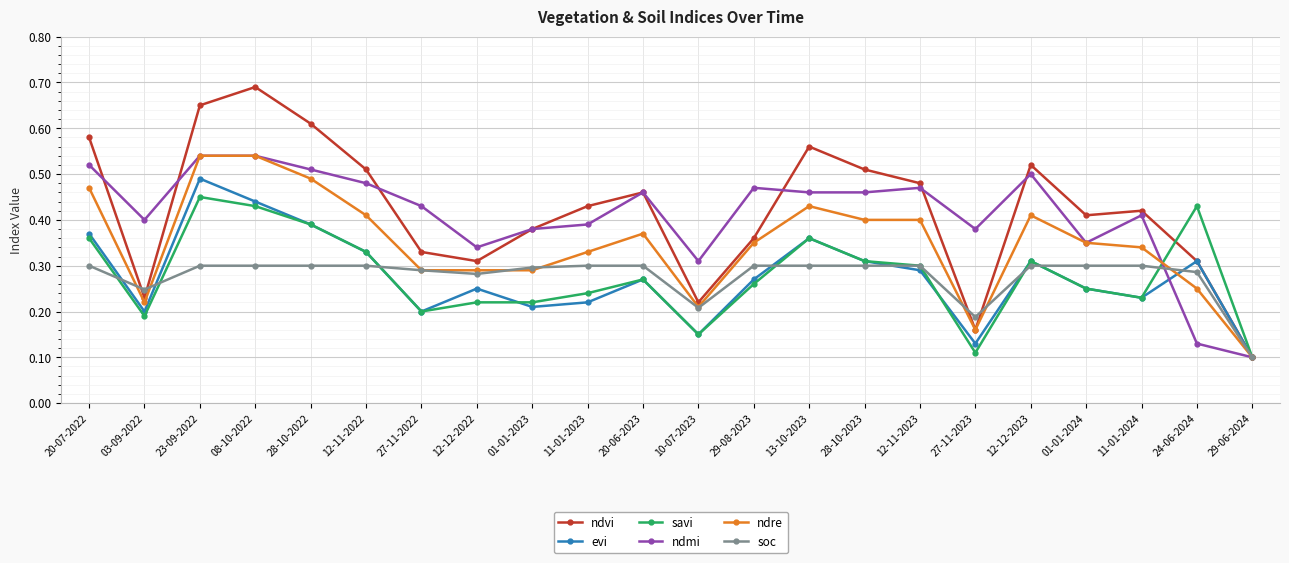

Which label corresponds to the largest value in the chart?

08-10-2022